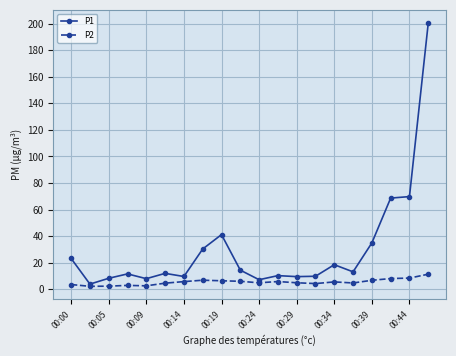

Which series has the widest spread of values?

P1